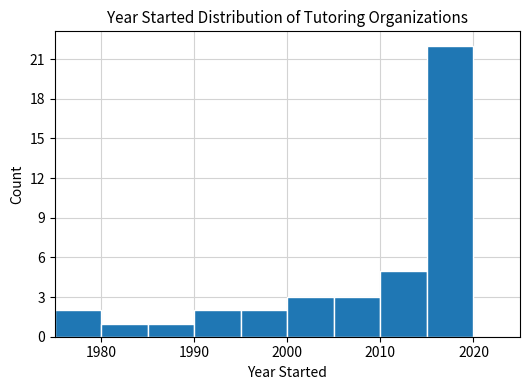

How tall is the bar that spans 2010 to 2015 on the x-axis? The values are not printed on the chart, so give them approximately, as read against the axis.

5